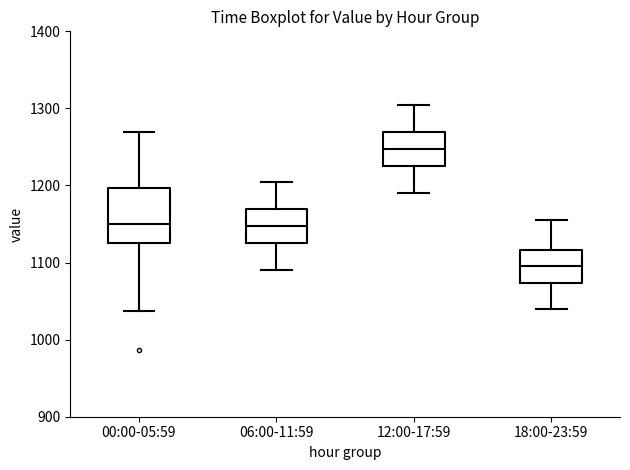

Where does the lower whisker of the box for 00:00-05:59 end on the y-axis? The values are not printed on the chart, so give them approximately, as read against the axis.

1040